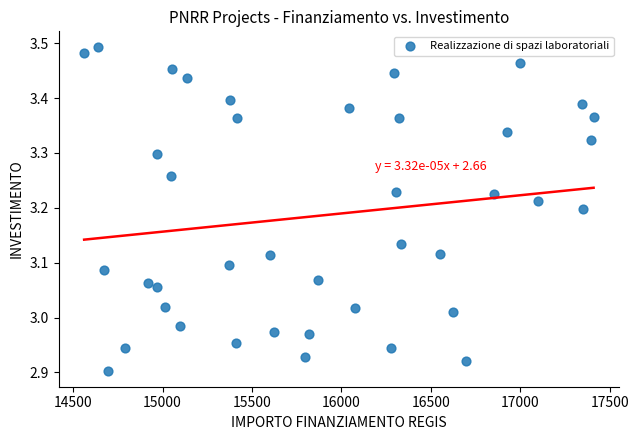

What is the range of Y values (max minus min)?

0.6